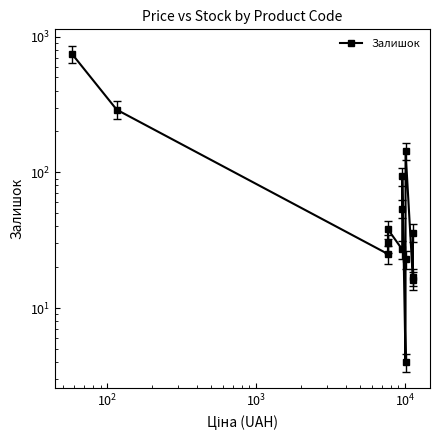

What is the maximum value shown in the chart?

745